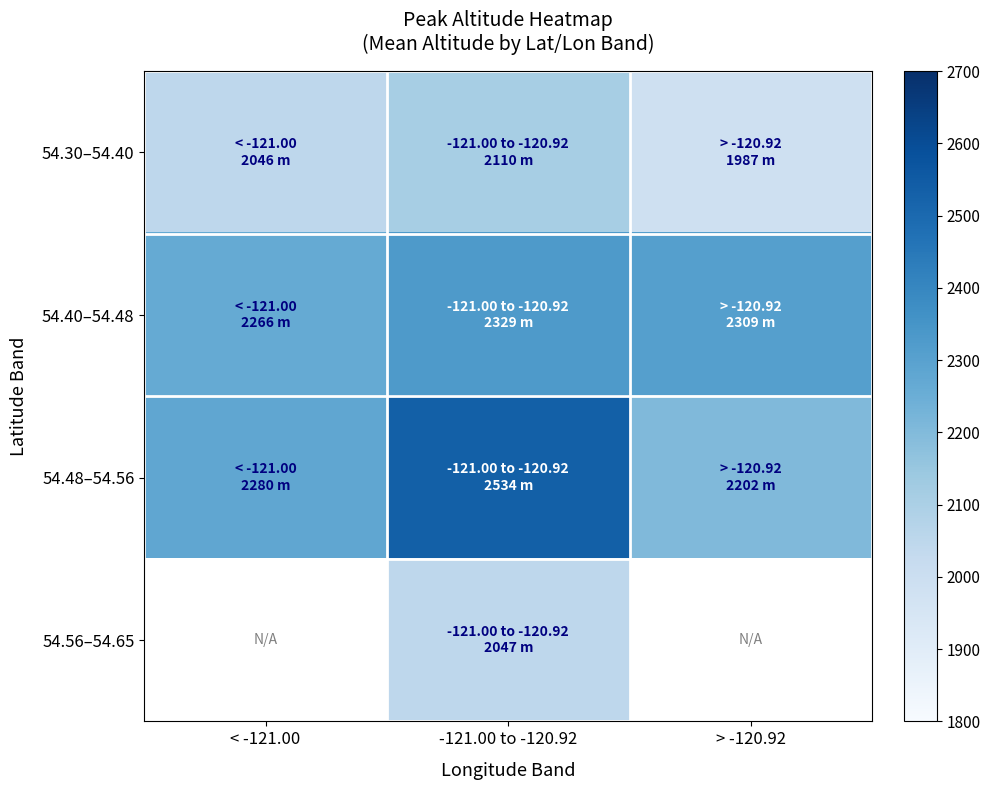

What is the smallest value displayed?

1987.3